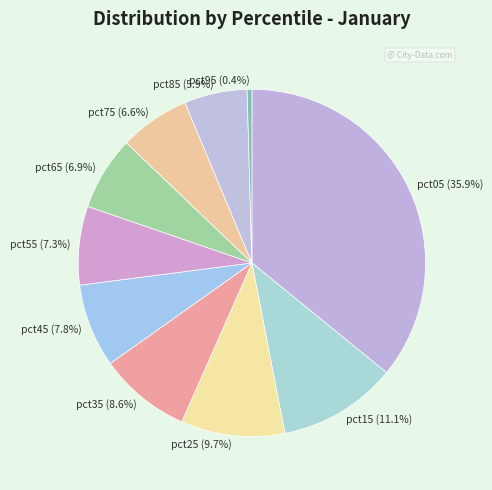

Count the number of slices in the pie.

10